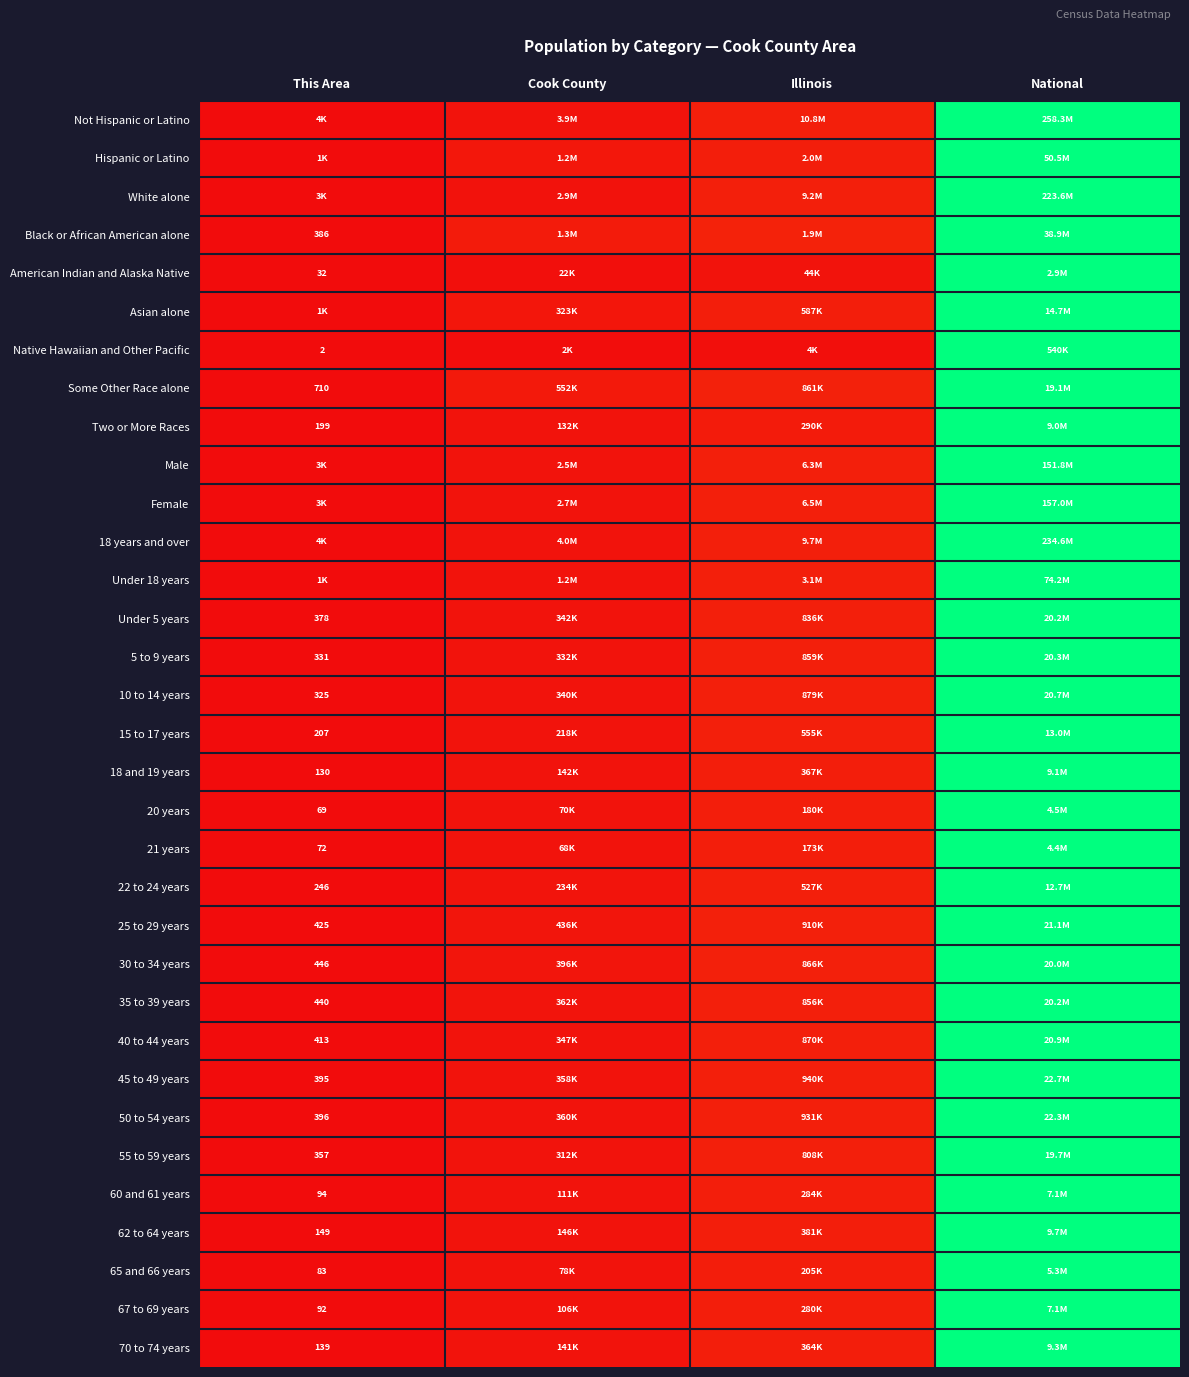

Is the value of 65 and 66 years at National greater than the value of Under 5 years at Cook County?

Yes